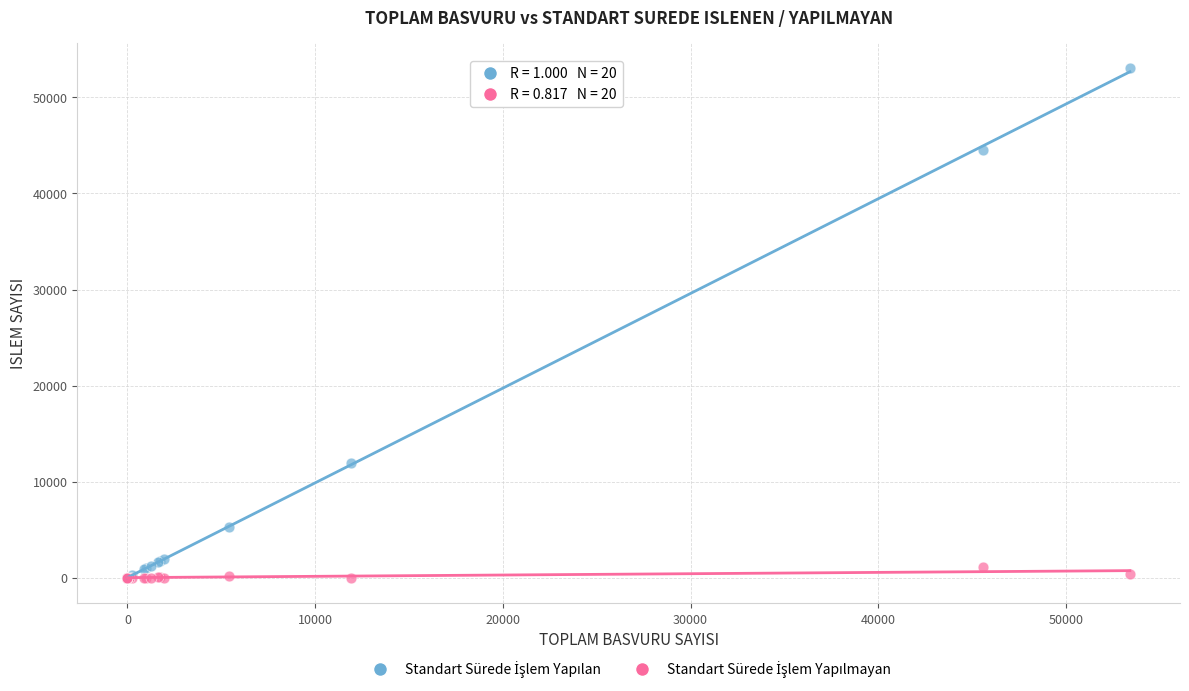

Across all series, what Y value is closest to 26522?

11911